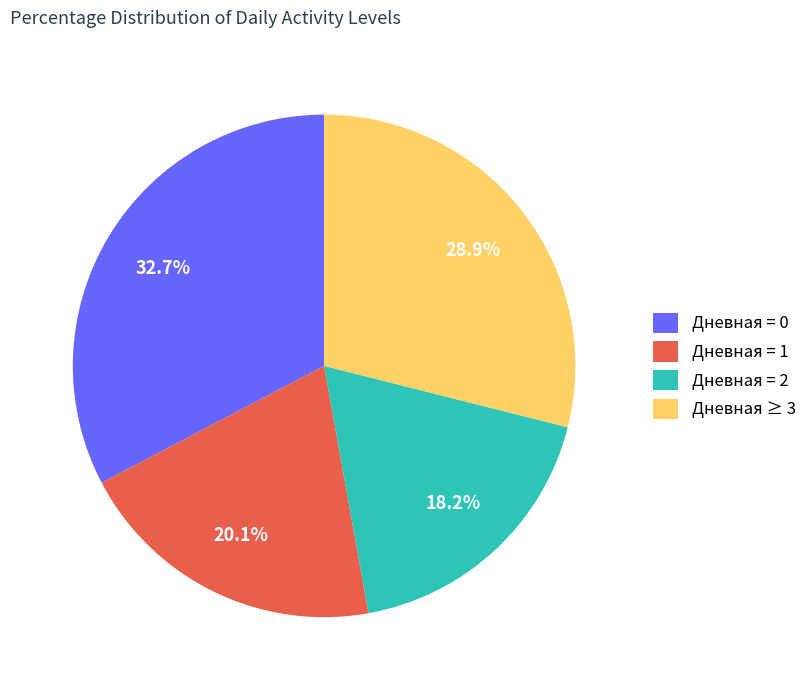

To the nearest percent, what is the average slice percentage?

25%